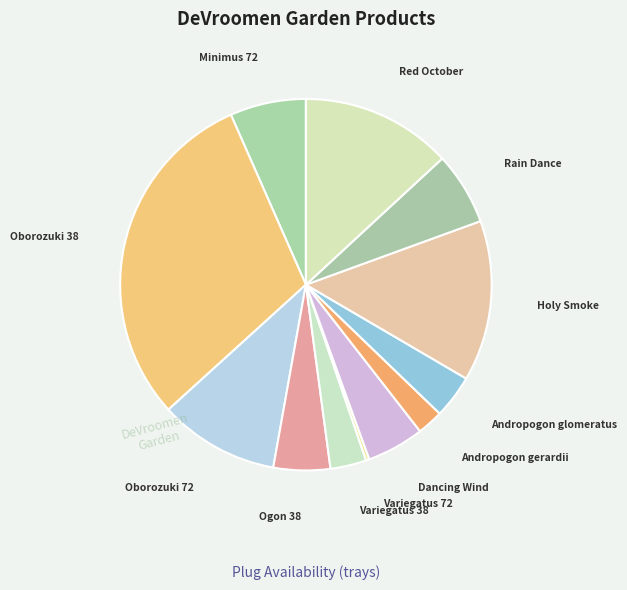

Count the number of slices in the pie.

12